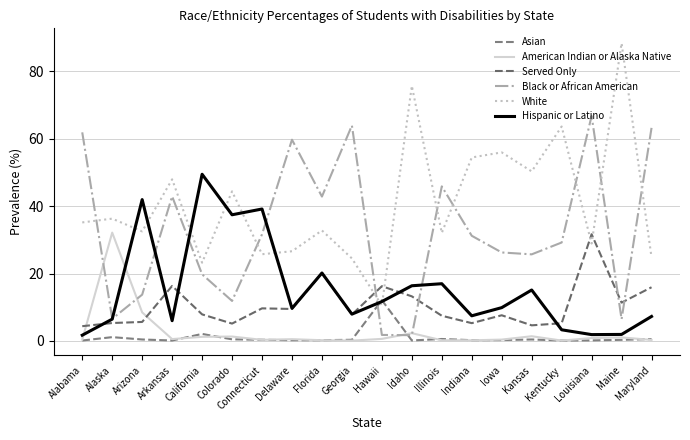

How many lines are shown in the chart?

6